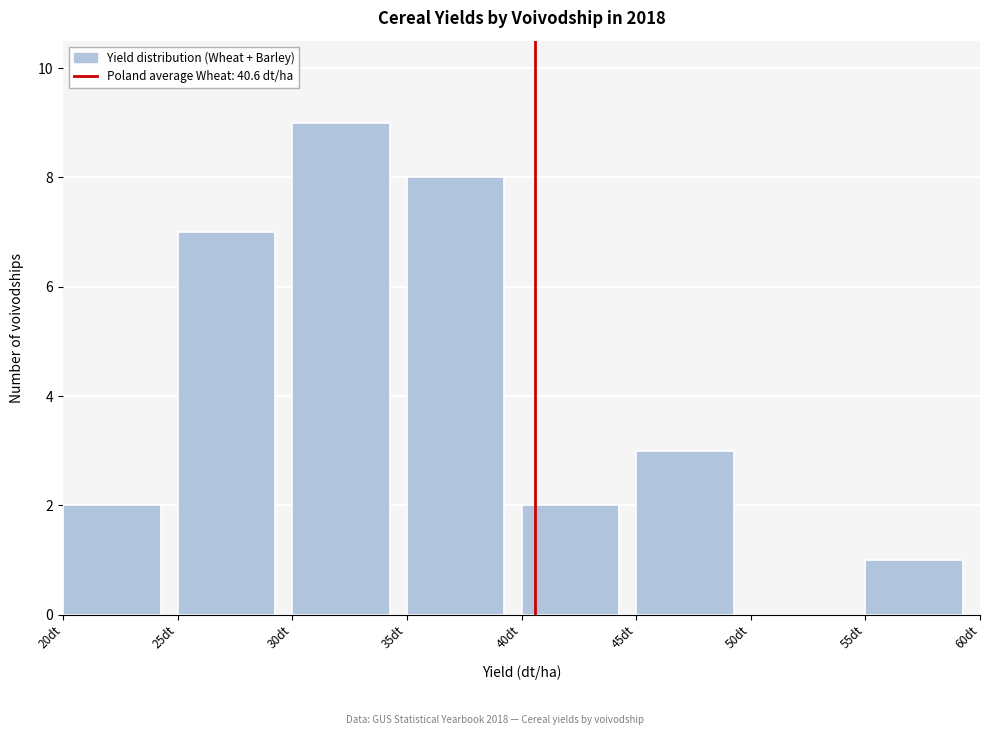

Over which range of the x-axis is the bar tallest?

30 to 35